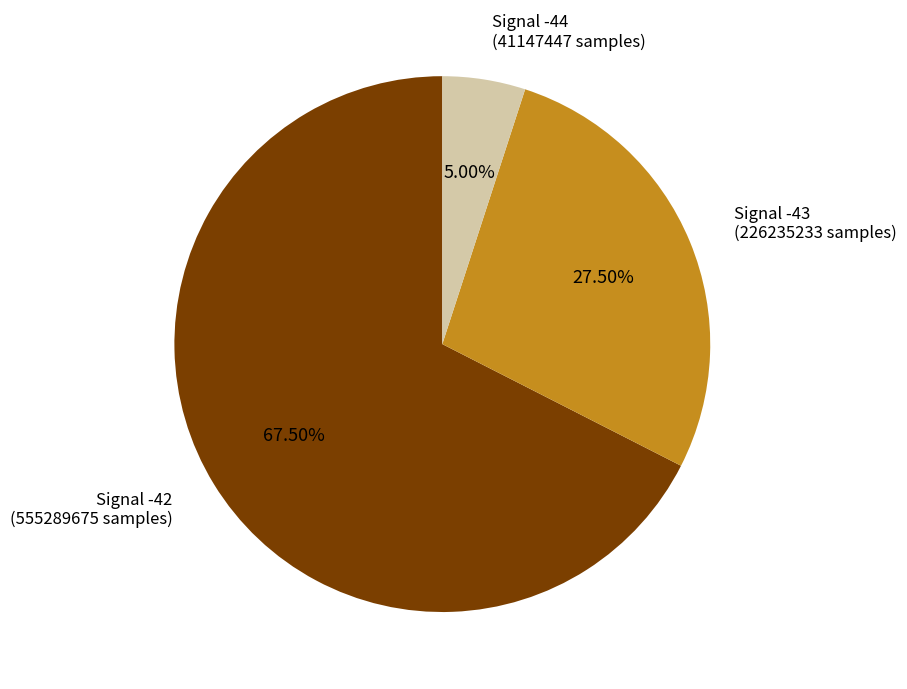

Is there a majority slice in this chart?

Yes